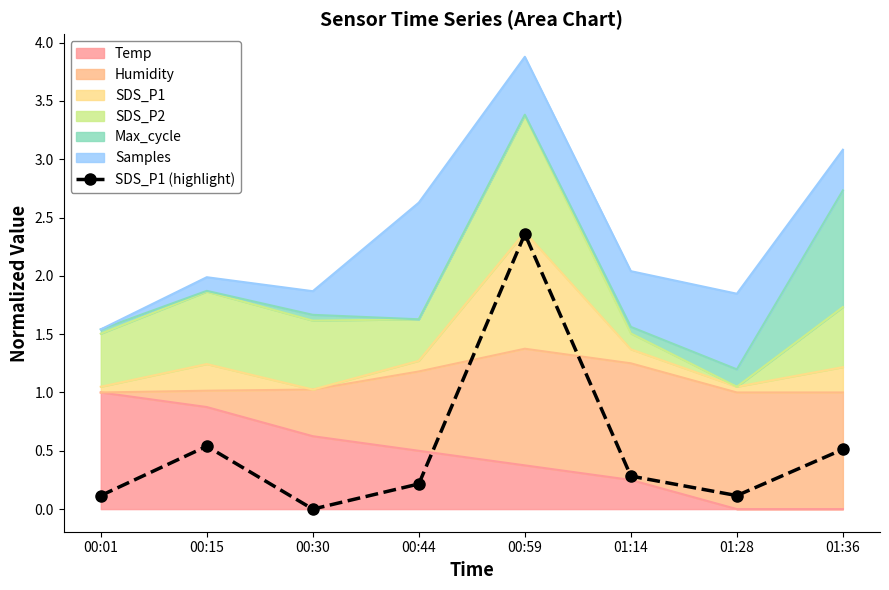

Reading left to right, what are all the values shown in this chart?

0.1	0.5	0.0	0.2	2.4	0.3	0.1	0.5